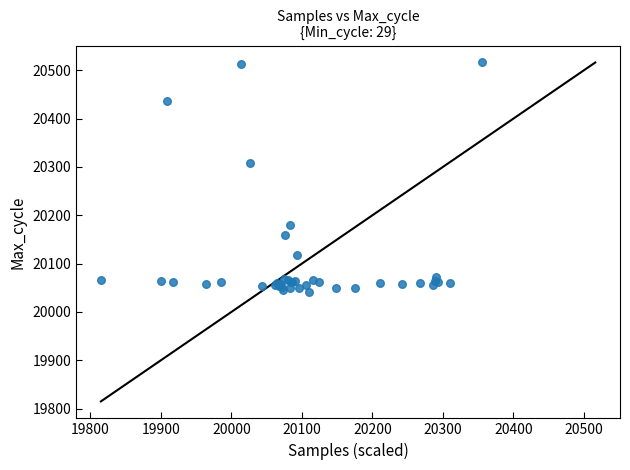

What Y value in the scatter plot is closest to 20278?

20309